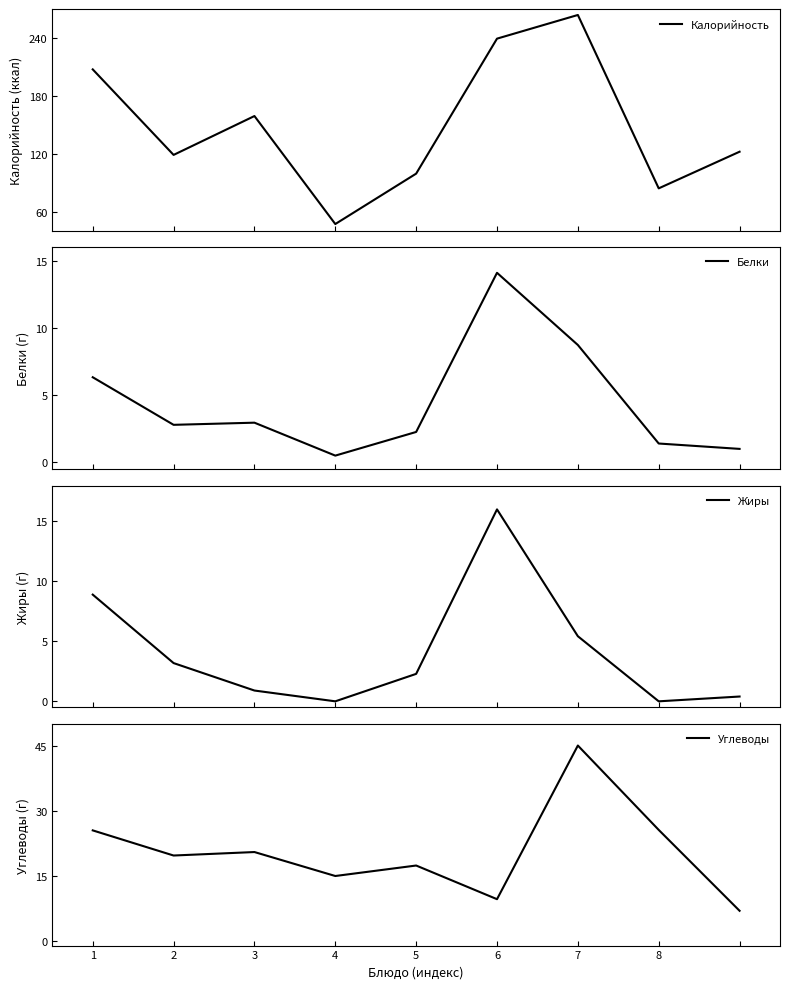

The value of Углеводы at 2 is 28.2. True or false?

False